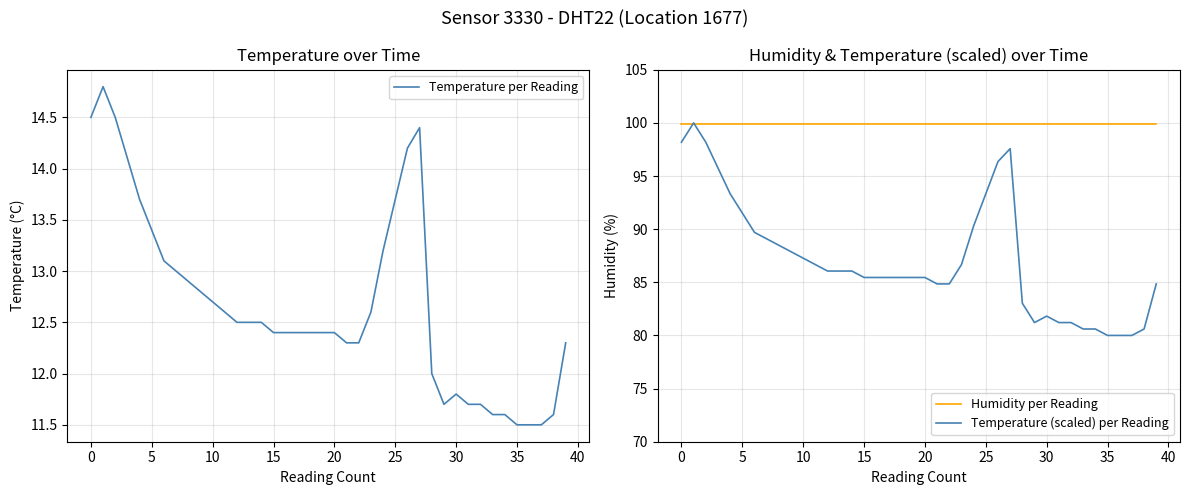

Reading left to right, extract all data points from this chart.

Temperature per Reading: 14.5	14.8	14.5	14.1	13.7	13.4	13.1	13.0	12.9	12.8	12.7	12.6	12.5	12.5	12.5	12.4	12.4	12.4	12.4	12.4	12.4	12.3	12.3	12.6	13.2	13.7	14.2	14.4	12.0	11.7	11.8	11.7	11.7	11.6	11.6	11.5	11.5	11.5	11.6	12.3
Humidity per Reading: 99.9	99.9	99.9	99.9	99.9	99.9	99.9	99.9	99.9	99.9	99.9	99.9	99.9	99.9	99.9	99.9	99.9	99.9	99.9	99.9	99.9	99.9	99.9	99.9	99.9	99.9	99.9	99.9	99.9	99.9	99.9	99.9	99.9	99.9	99.9	99.9	99.9	99.9	99.9	99.9
Temperature (scaled) per Reading: 98.2	100.0	98.2	95.8	93.3	91.5	89.7	89.1	88.5	87.9	87.3	86.7	86.1	86.1	86.1	85.5	85.5	85.5	85.5	85.5	85.5	84.8	84.8	86.7	90.3	93.3	96.4	97.6	83.0	81.2	81.8	81.2	81.2	80.6	80.6	80.0	80.0	80.0	80.6	84.8